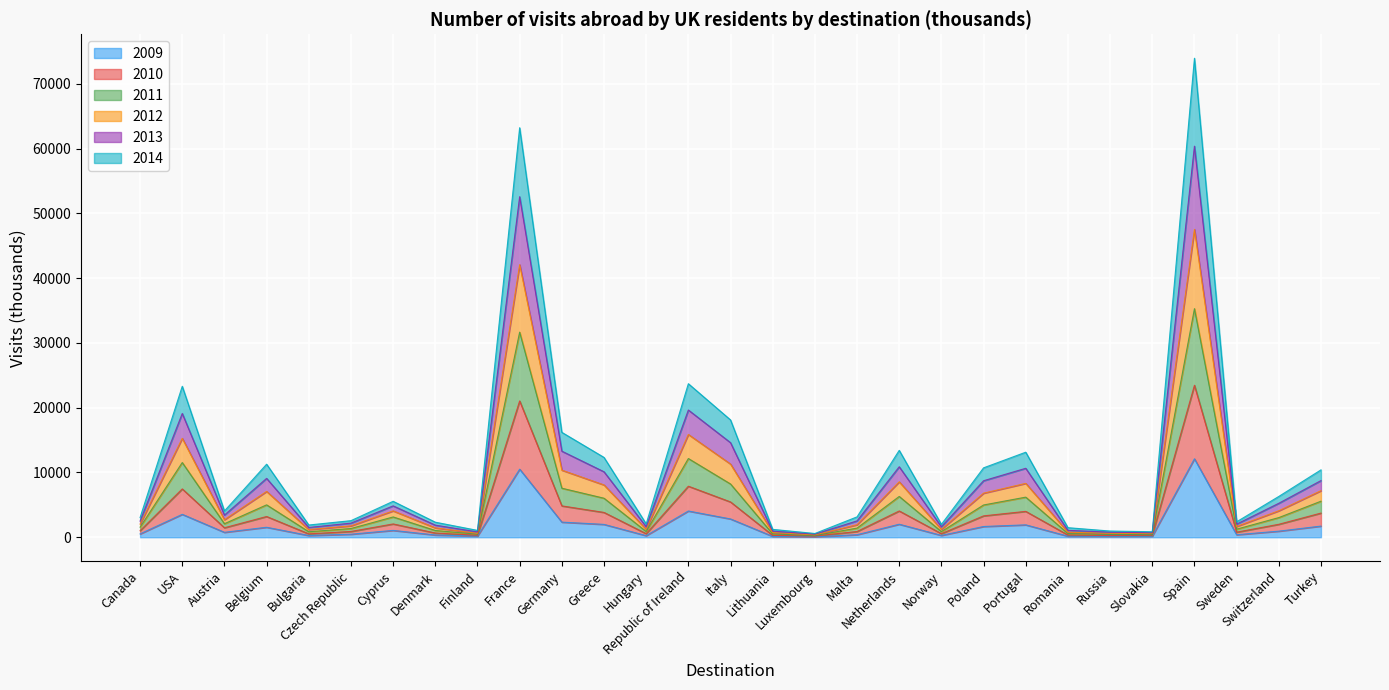

How many data points does each series have?

29